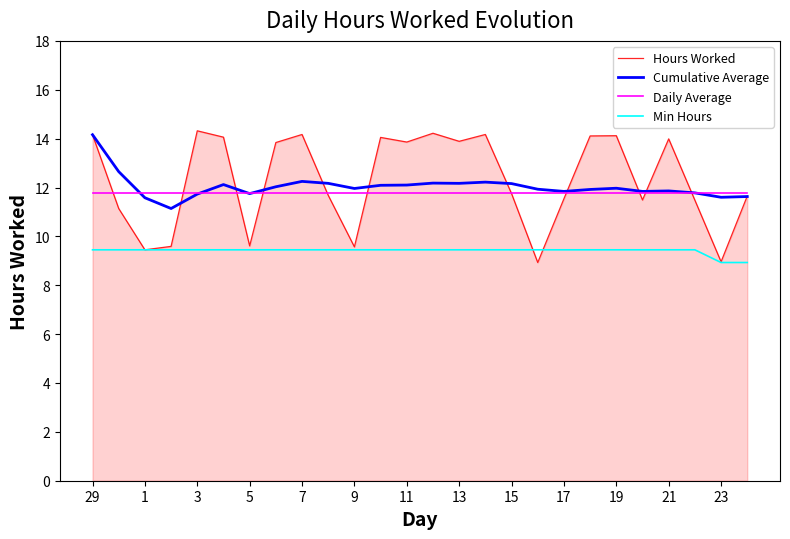

Which series has the largest range (max minus min)?

Hours Worked